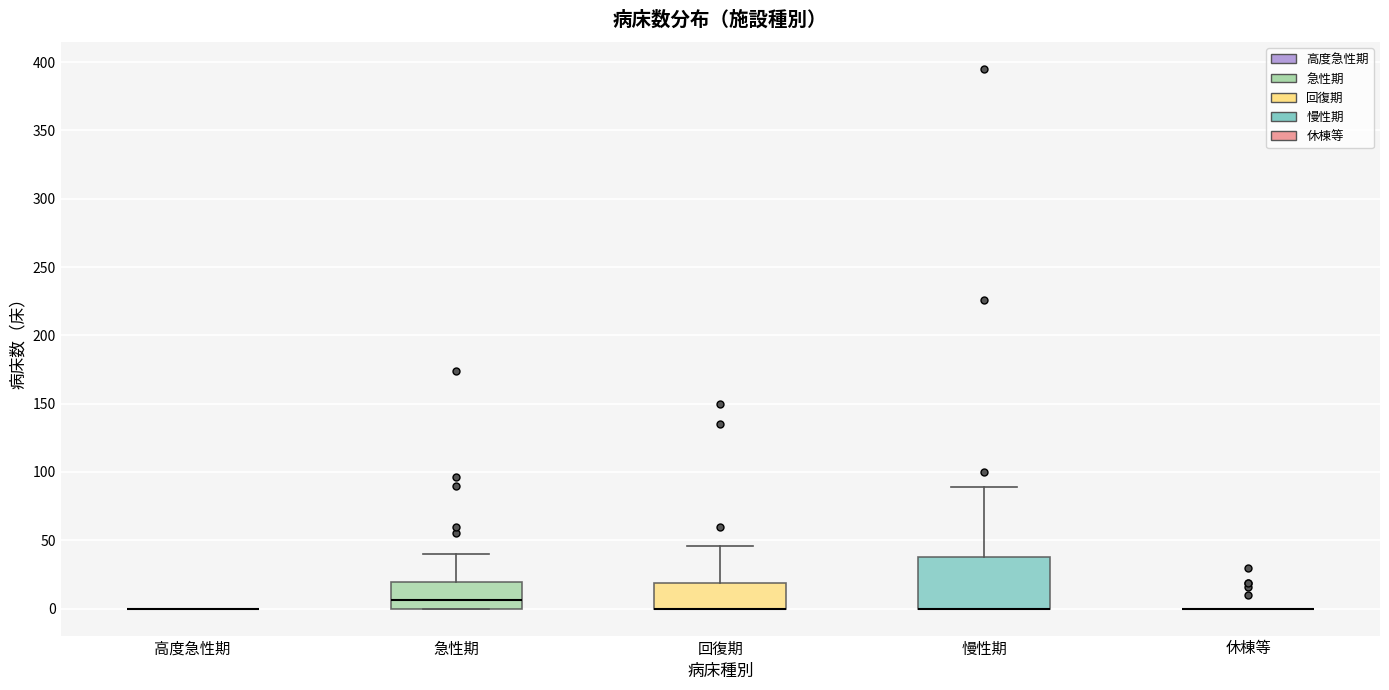

Comparing the boxes themselves (not the whiskers), which one is the tallest?

慢性期